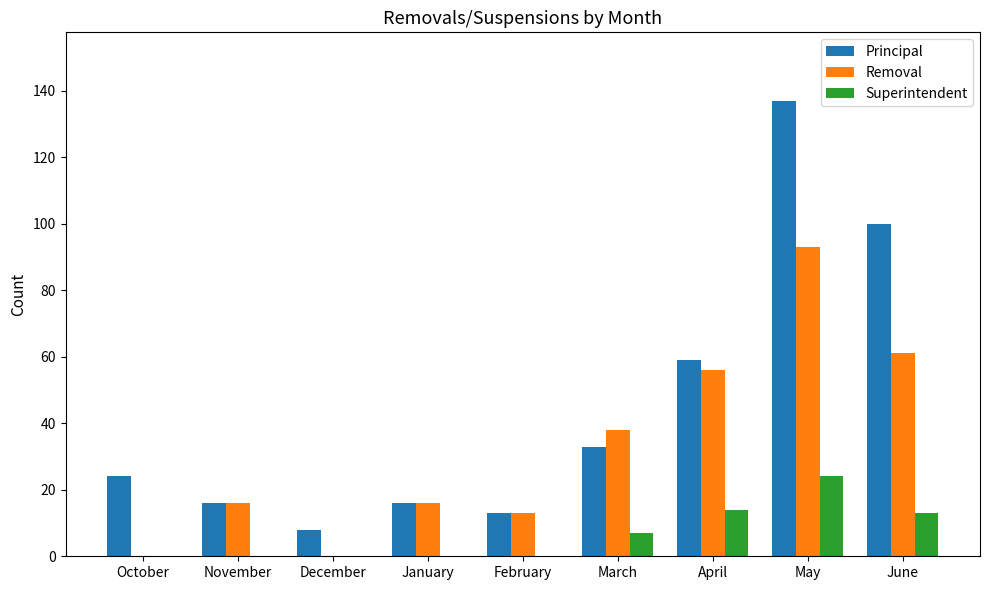

What is the spread (max minus min) of values at December?

8